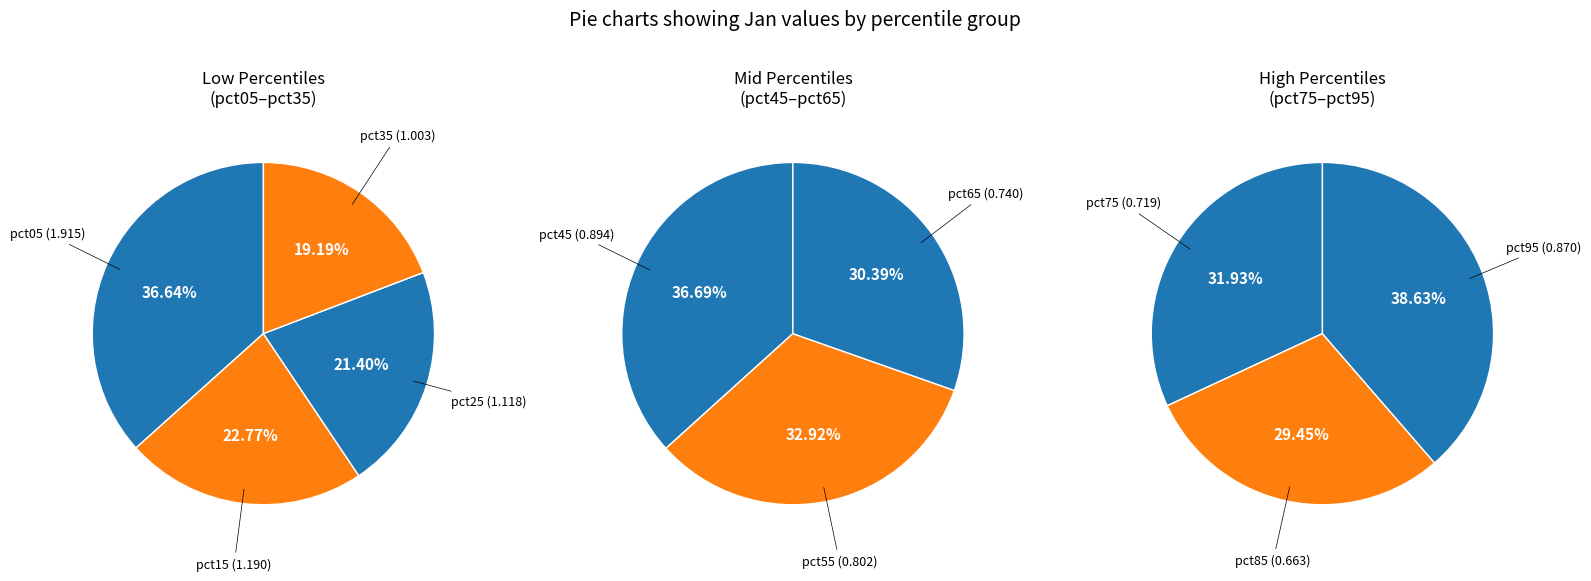

Is there any slice that represents more than half of the pie?

No